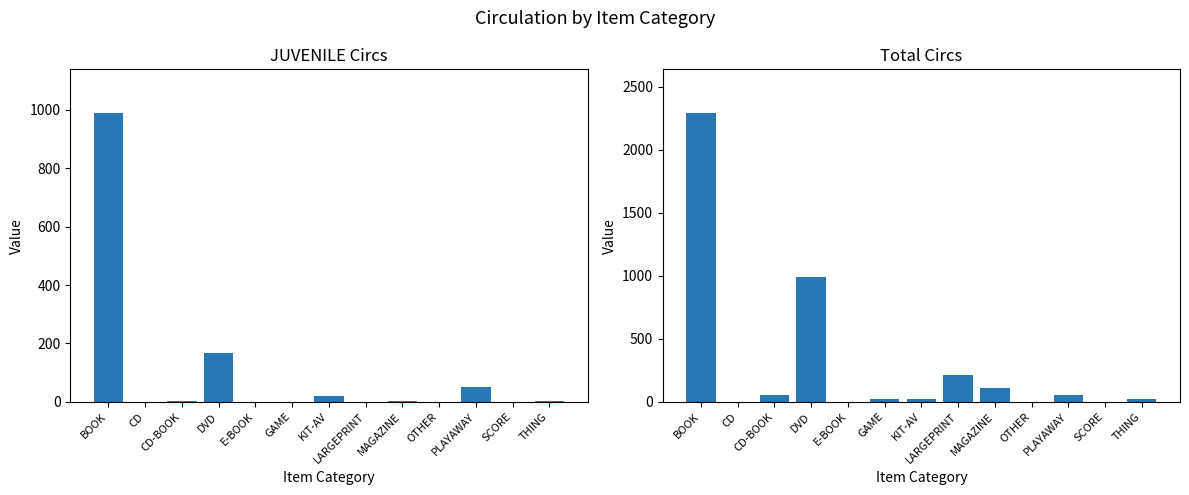

The JUVENILE series shows 5 at CD-BOOK. True or false?

False